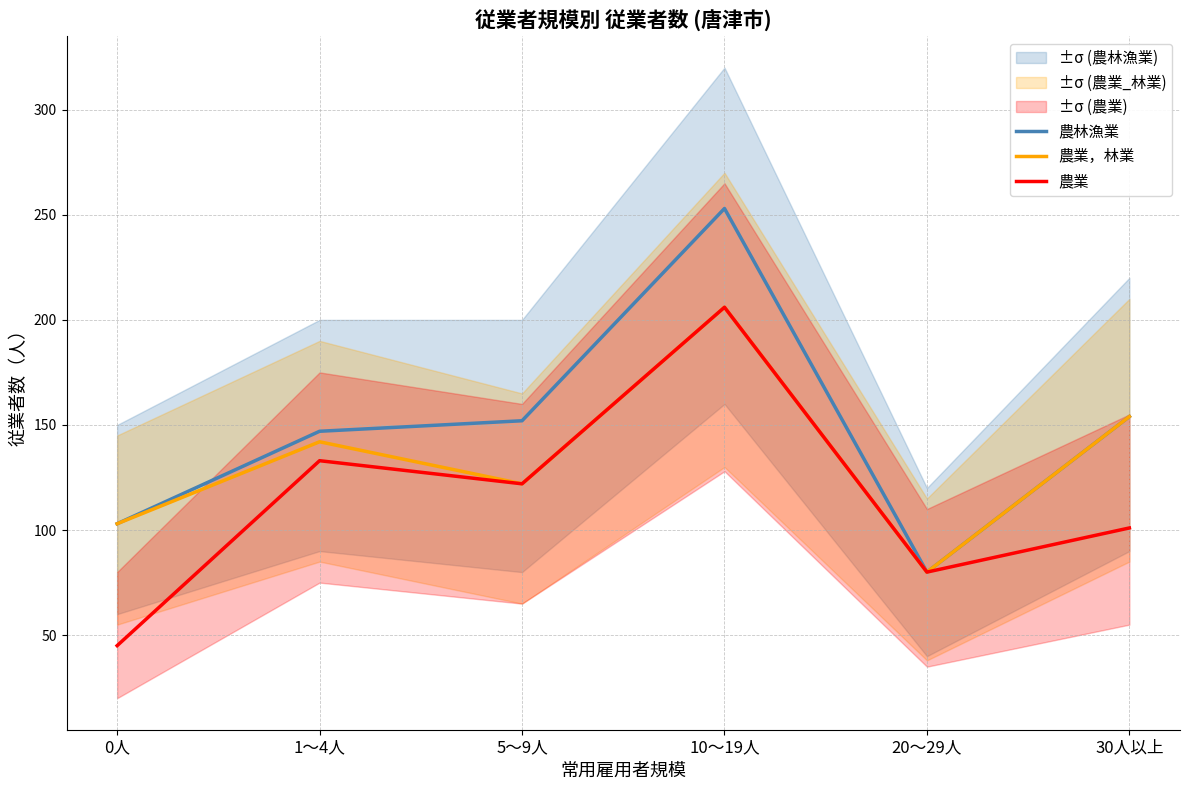

At which label does 農業，林業 first exceed 142?

10～19人